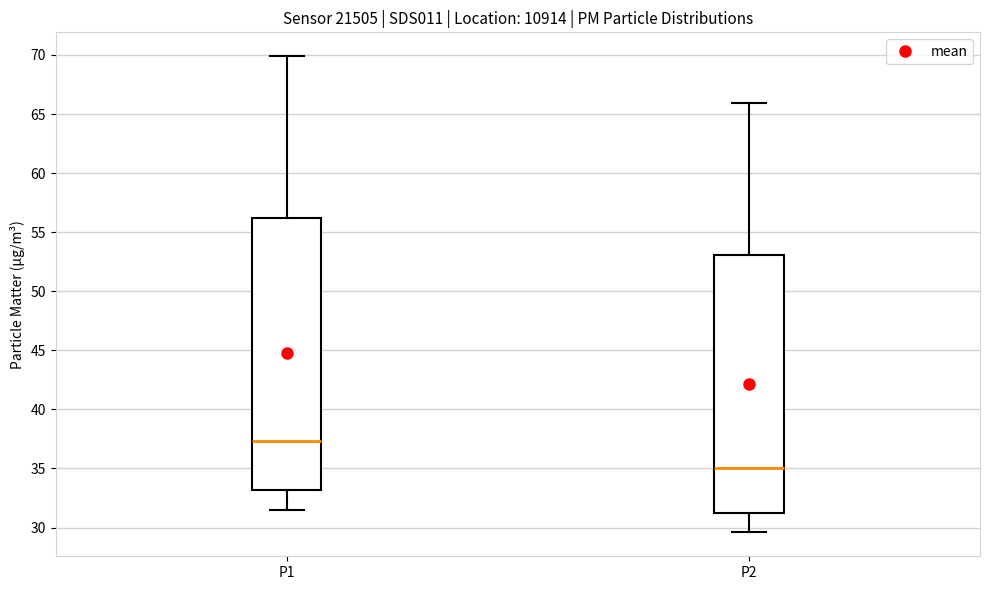

Which box is the tallest, from its lower edge to its upper edge?

P1